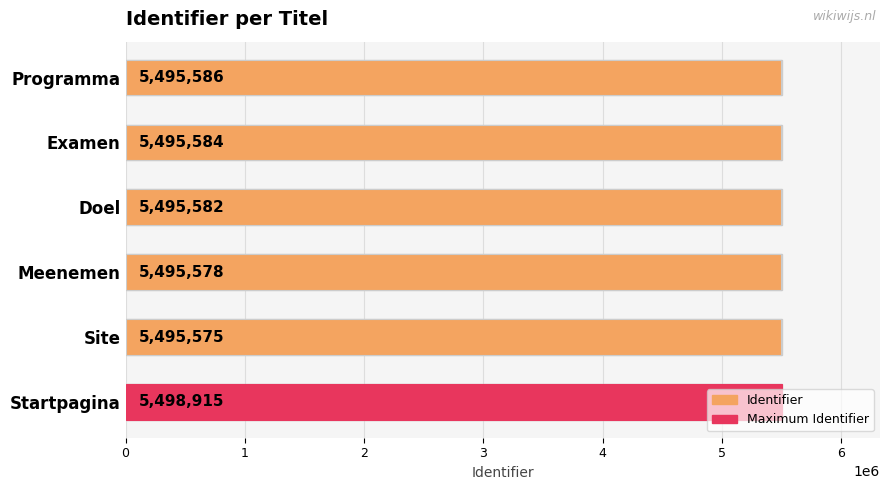

Rank the categories by value from highest to lowest.

Startpagina, Programma, Examen, Doel, Meenemen, Site